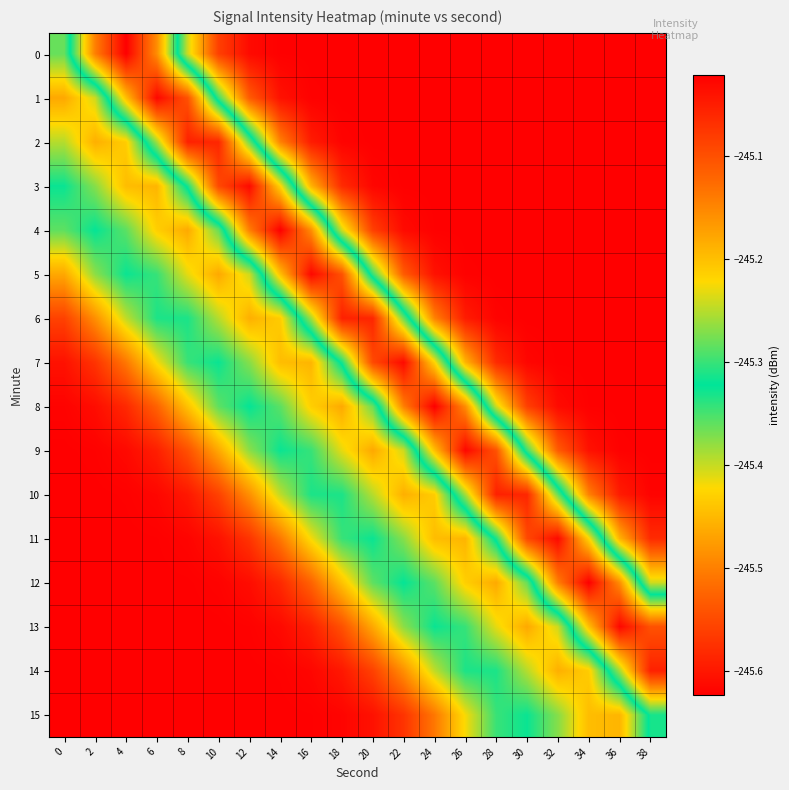

Which series has the largest total across all categories?

9